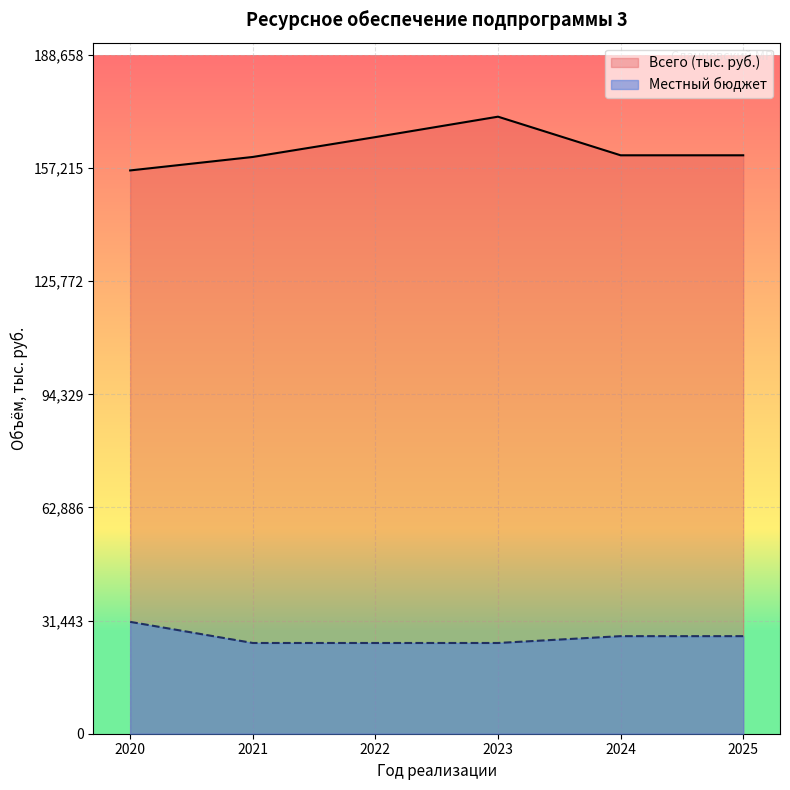

True or false: Всего (тыс. руб.) and Местный бюджет cross at least once.

False